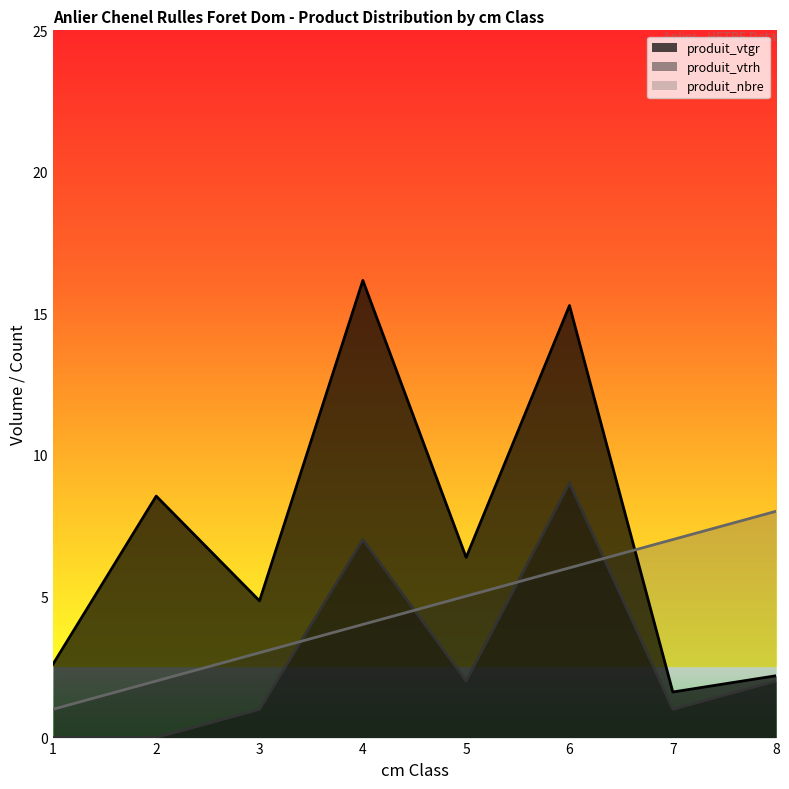

What is the value of the produit_vtgr point at the 5th from the left?

6.4